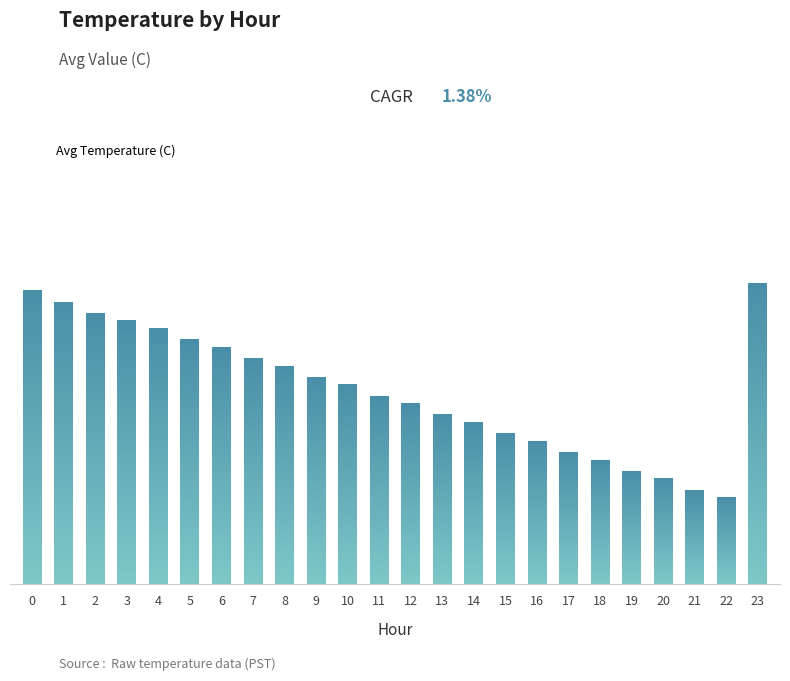

True or false: the data shows 7.6 at 18.

False